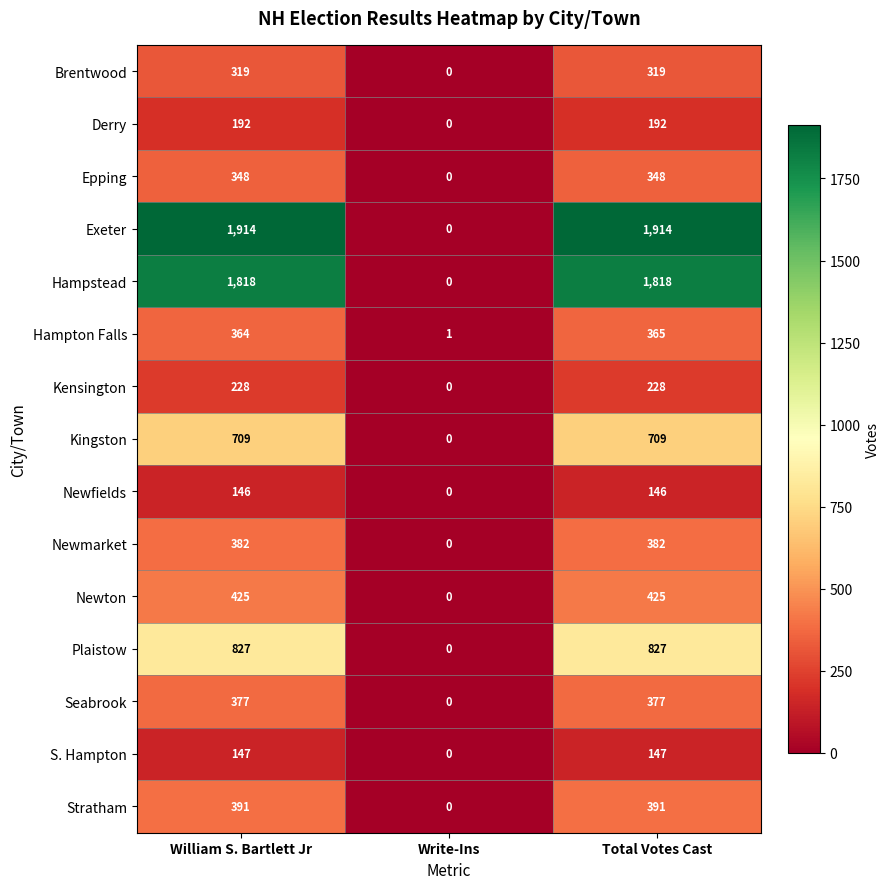

The value of Derry at Write-Ins is 83. True or false?

False